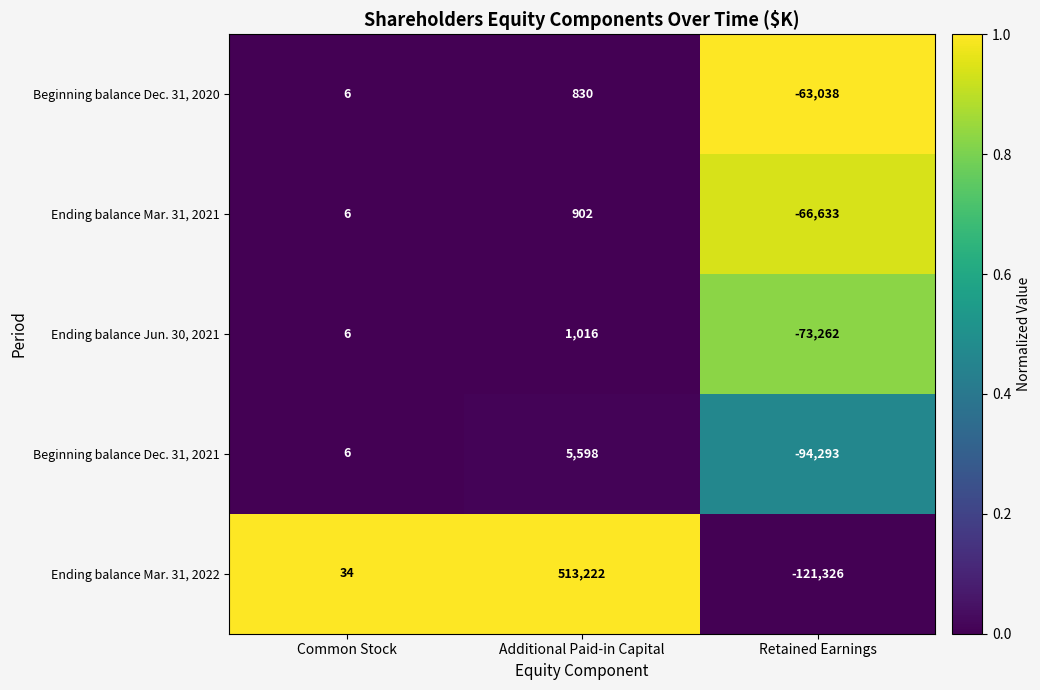

What is the difference between the maximum and second lowest values in the Beginning balance Dec. 31, 2021 series?

5592